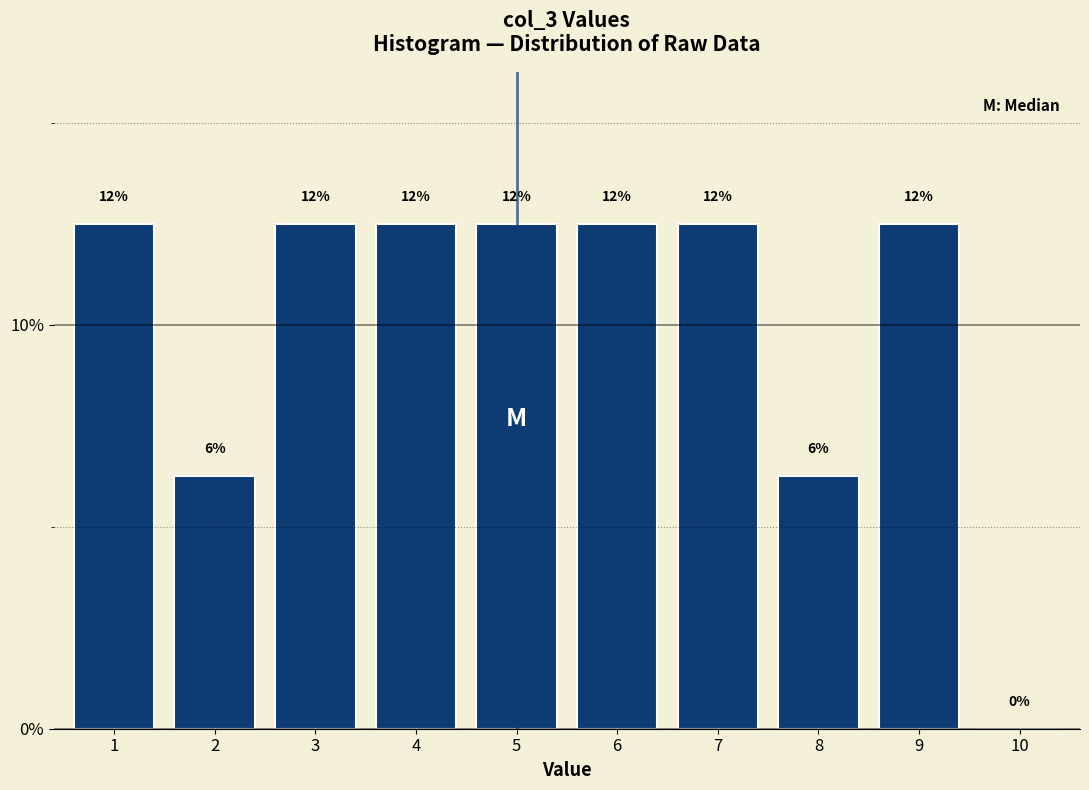

Are the bars horizontal?

No